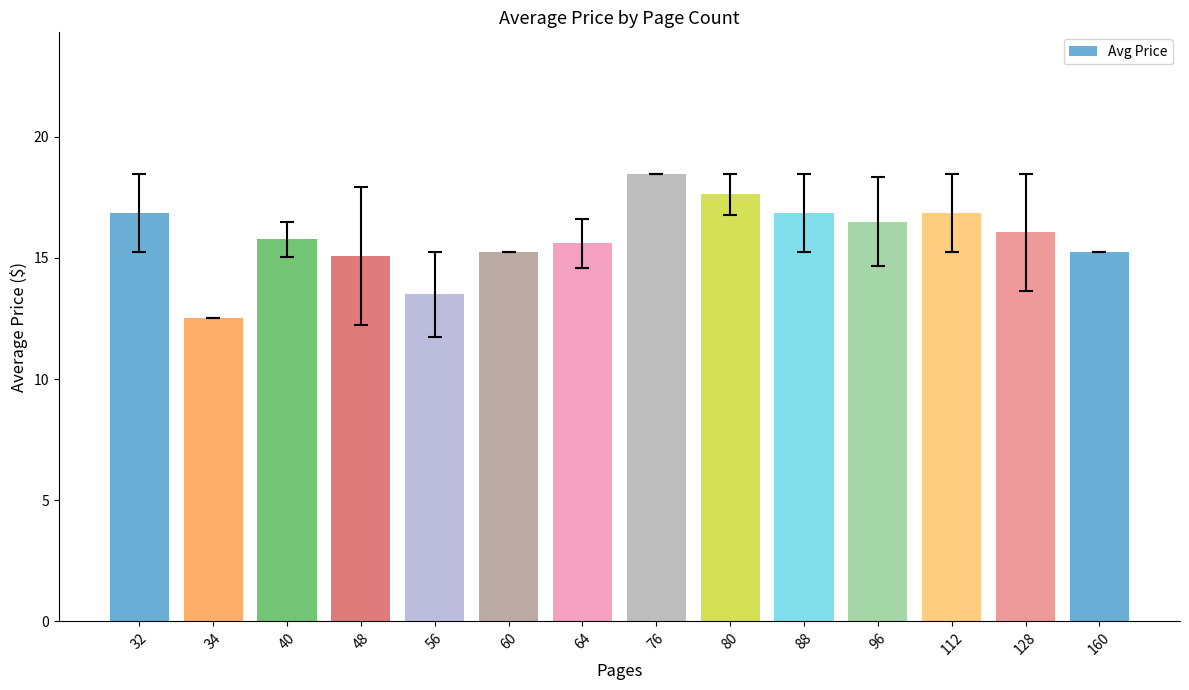

At which category does the chart reach its minimum across all series?

34